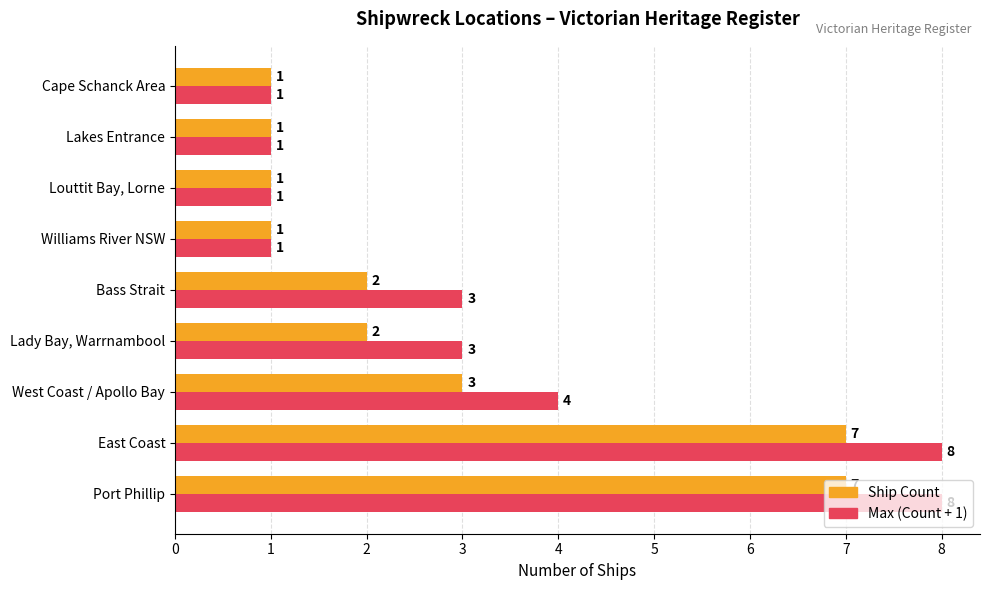

What is the total value across all series at East Coast?

15